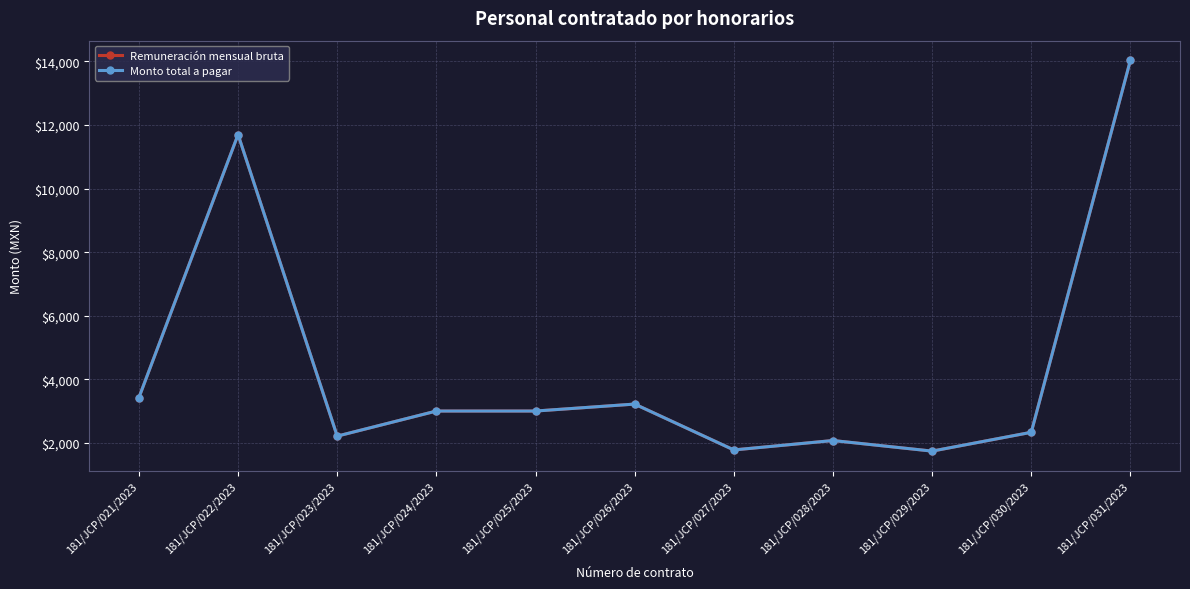

At which label does Monto total a pagar reach its peak?

181/JCP/031/2023